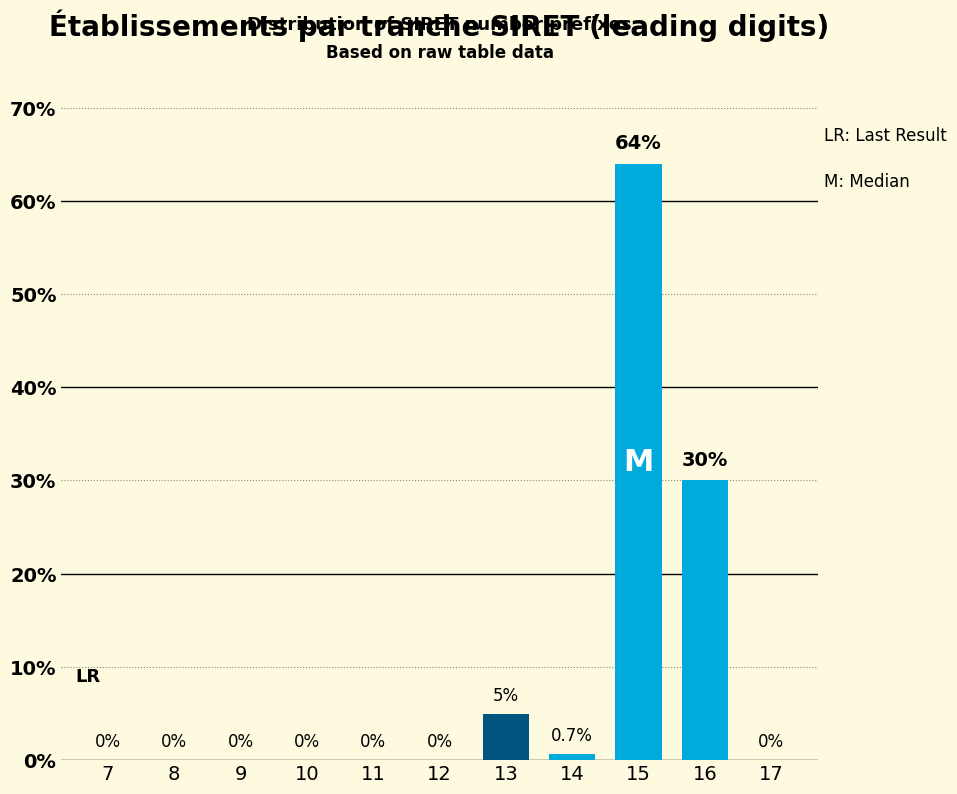

Reading left to right, list all the values displayed in this chart.

7=0.0	8=0.0	9=0.0	10=0.0	11=0.0	12=0.0	13=5.0	14=0.7	15=64.0	16=30.0	17=0.0